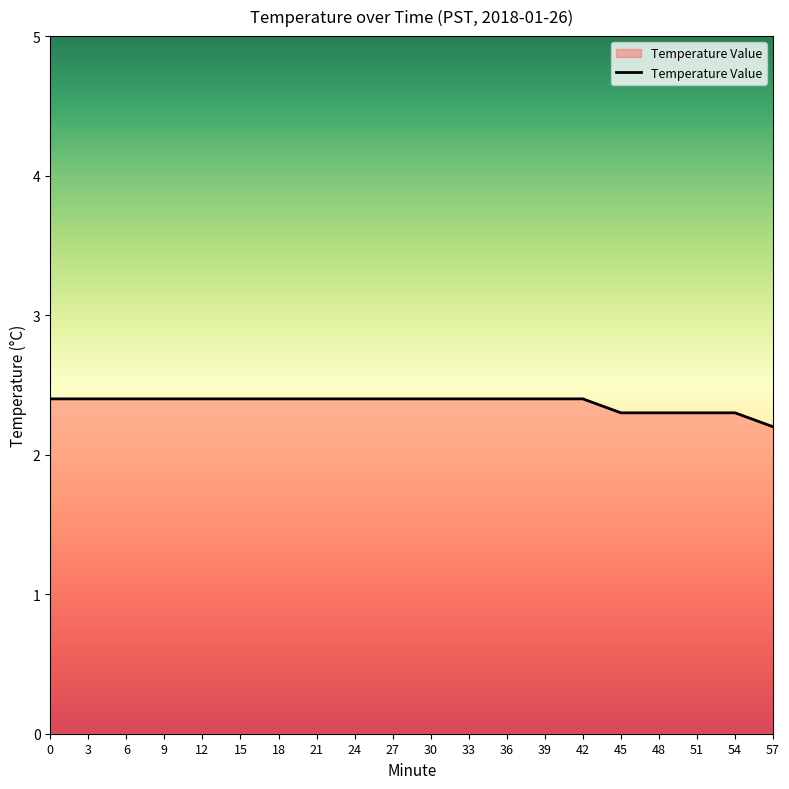

Which category has the lowest value across all series?

57